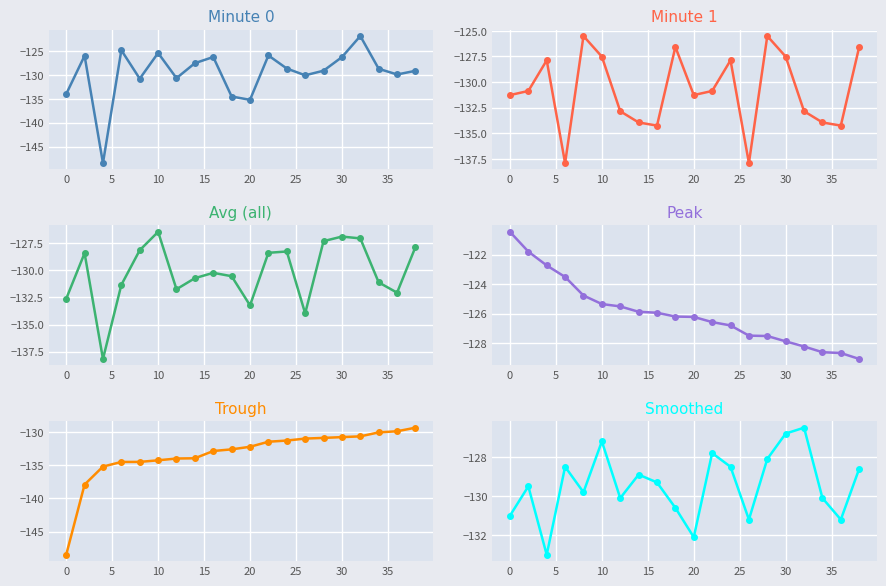

Is the value of Trough at 14 greater than the value of Peak at 15?

No